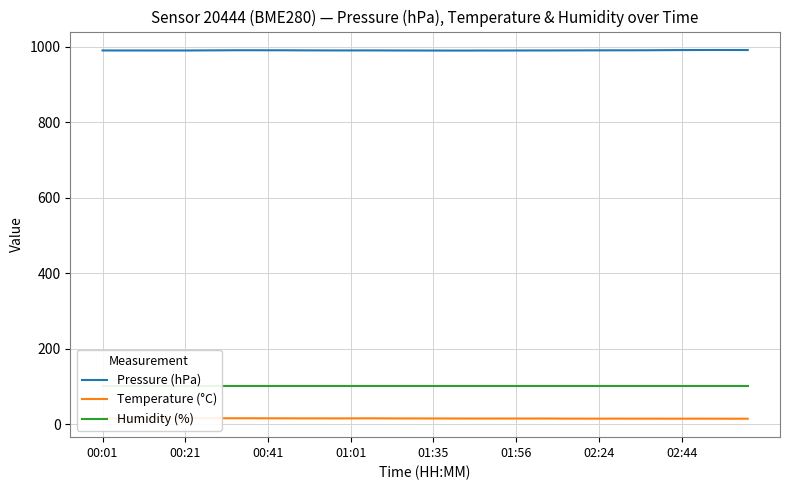

List the series in order of their peak value, highest first.

Pressure (hPa), Humidity (%), Temperature (°C)